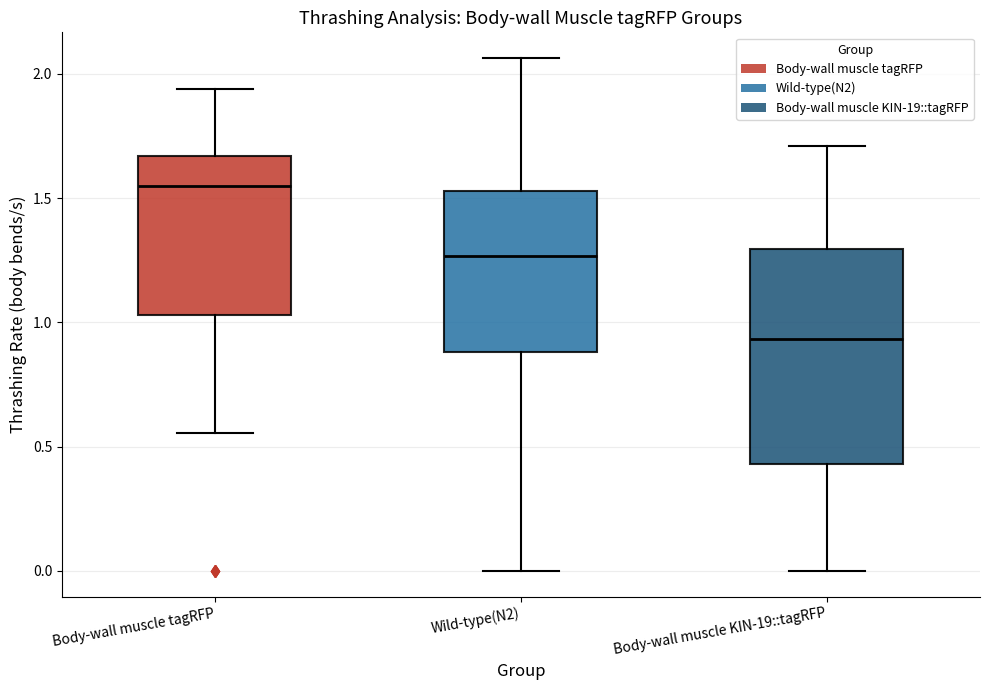

Which box's median line is the lowest?

Body-wall muscle KIN-19::tagRFP